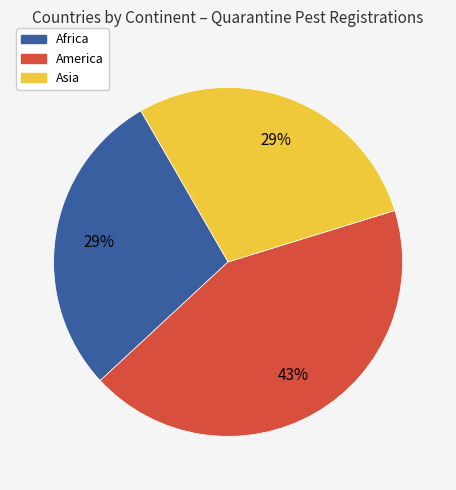

To the nearest percent, what is the difference between the largest and smallest slice percentages?

14%